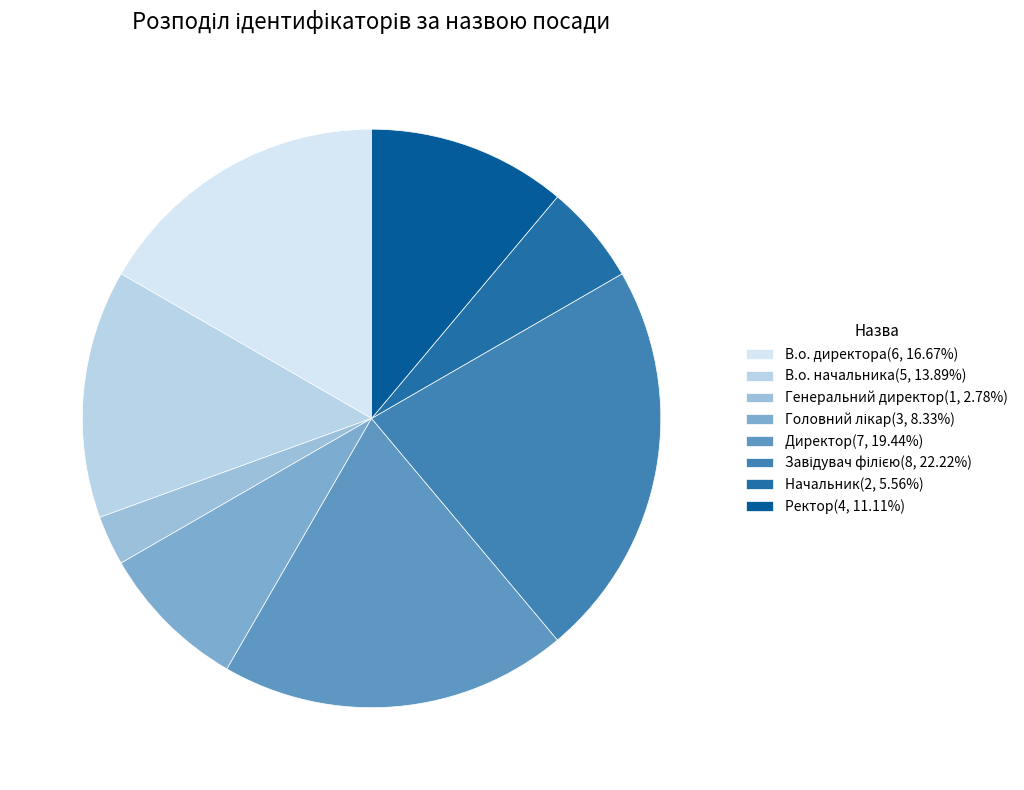

To the nearest percent, what is the difference between the largest and smallest slice percentages?

19%